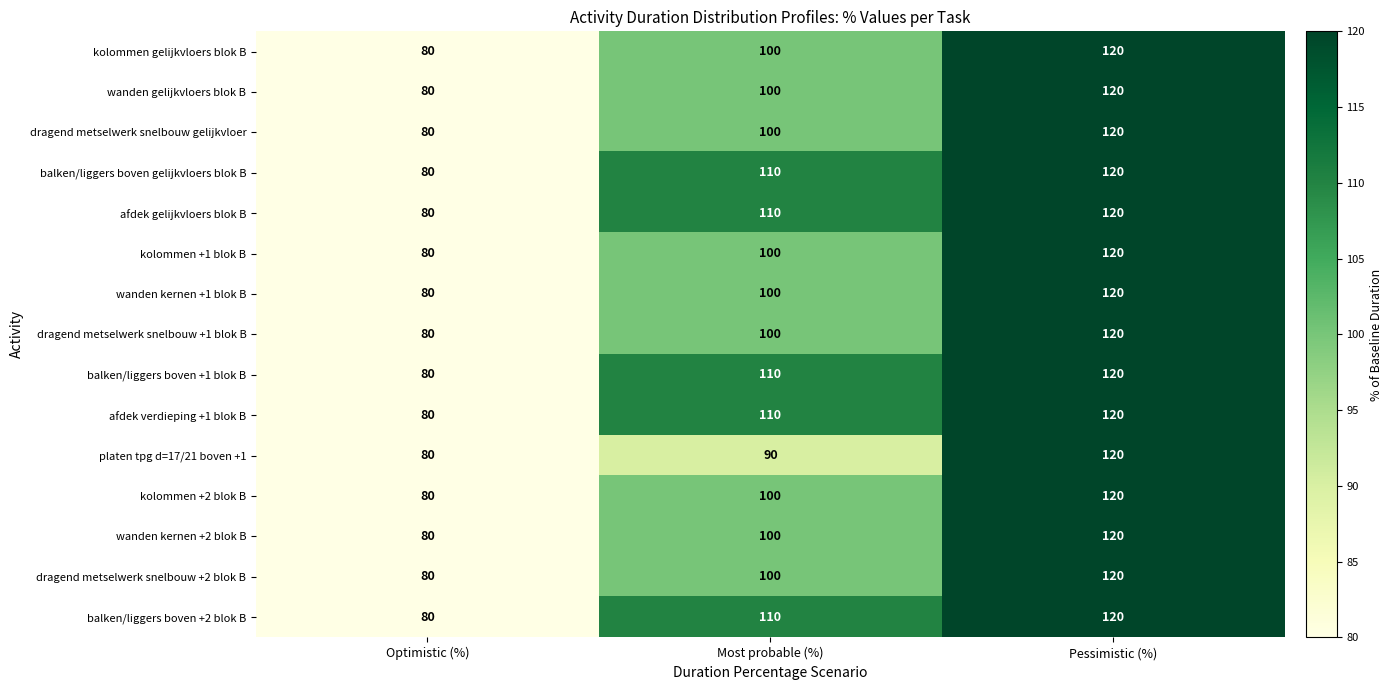

What is the difference between the dragend metselwerk snelbouw +2 blok B values at Most probable (%) and Pessimistic (%)?

20